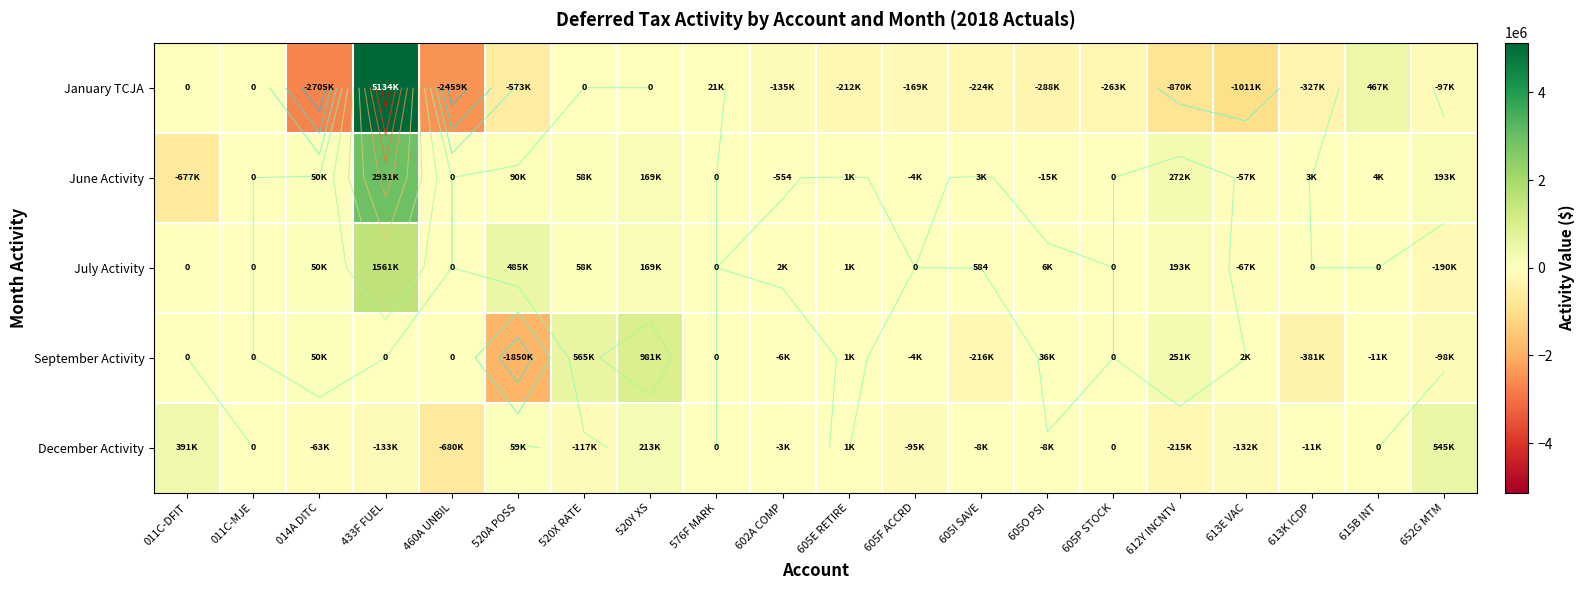

How many data points in June Activity are less than 2682?

10